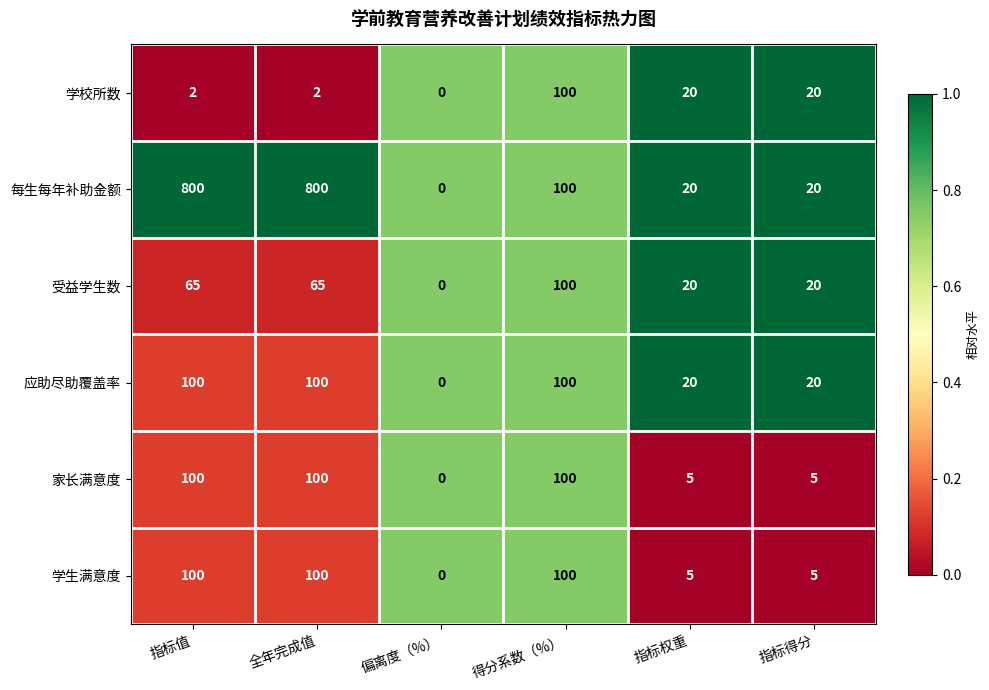

What is the total value across all series at 全年完成值?

1167